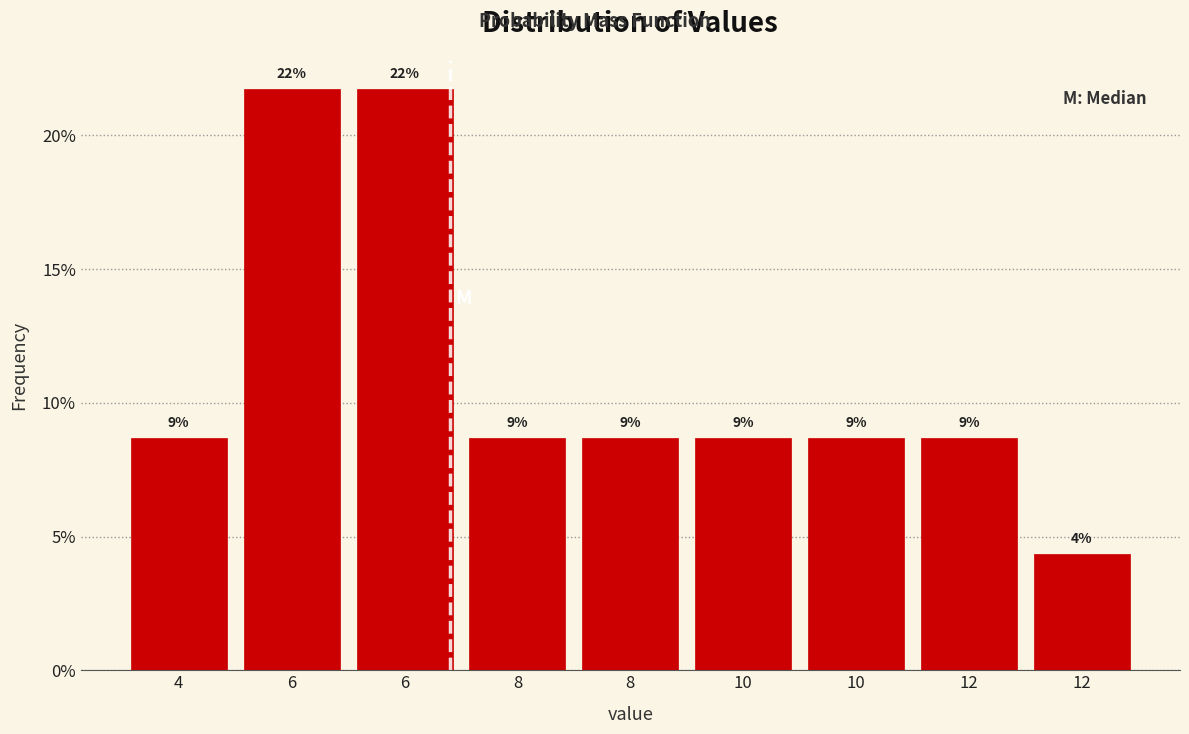

Does the chart contain any negative values?

No